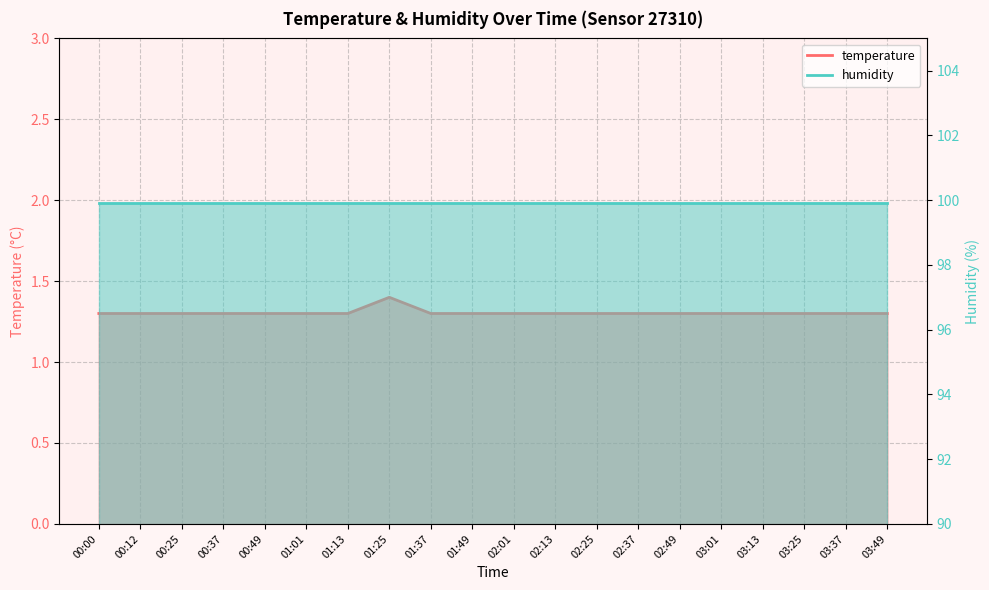

At which category does the data reach its first local peak?

01:25